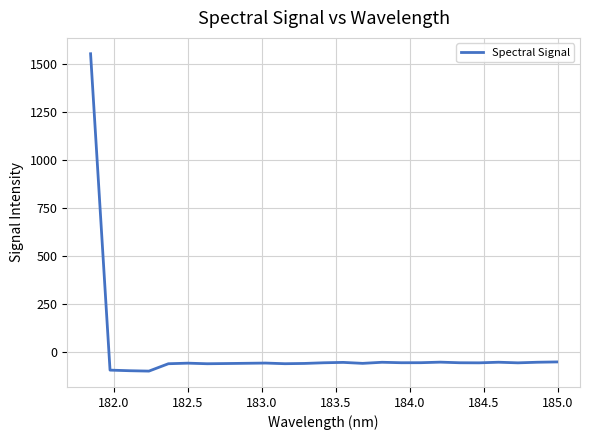

What is the minimum value shown in the chart?

-98.6